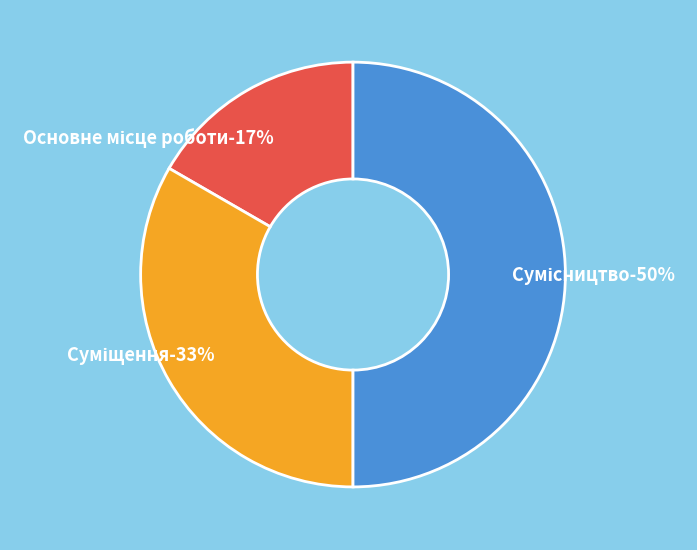

Does Основне місце роботи account for over 50% of the chart?

No